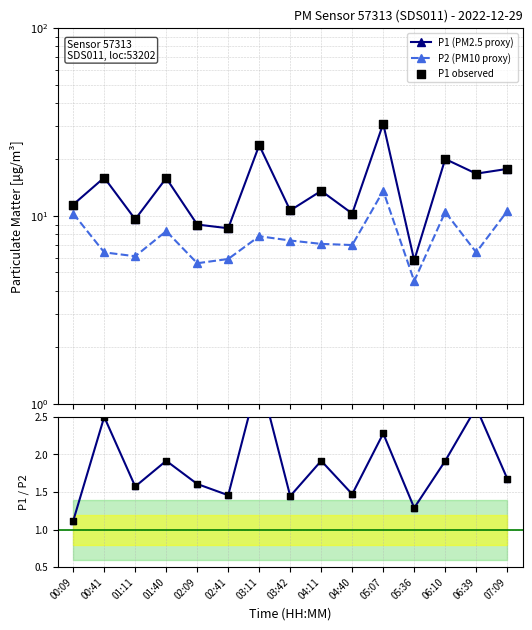

At which category is the sum across all series the highest?

05:07